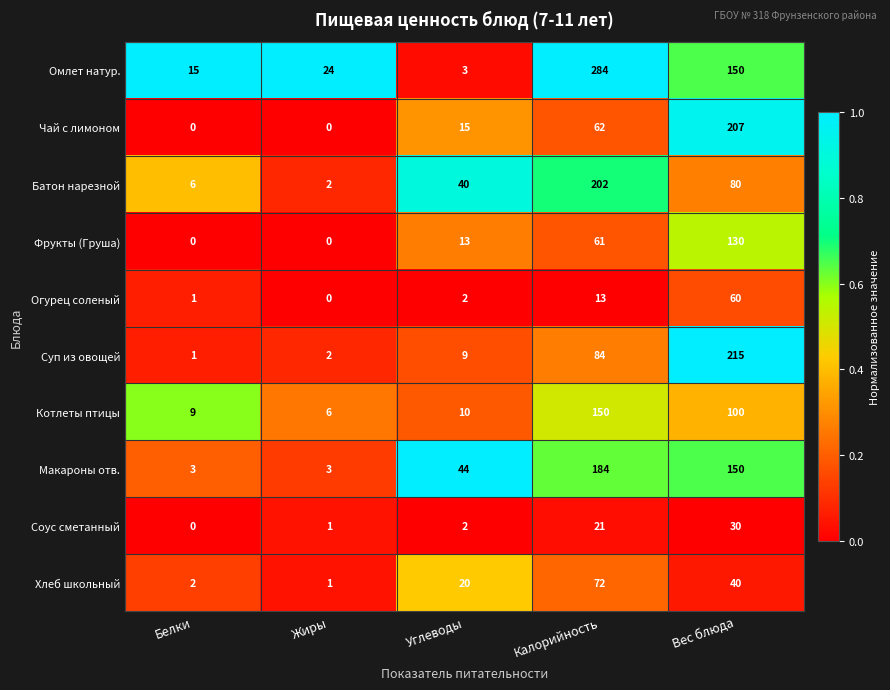

Which series has the largest range (max minus min)?

Омлет натур.